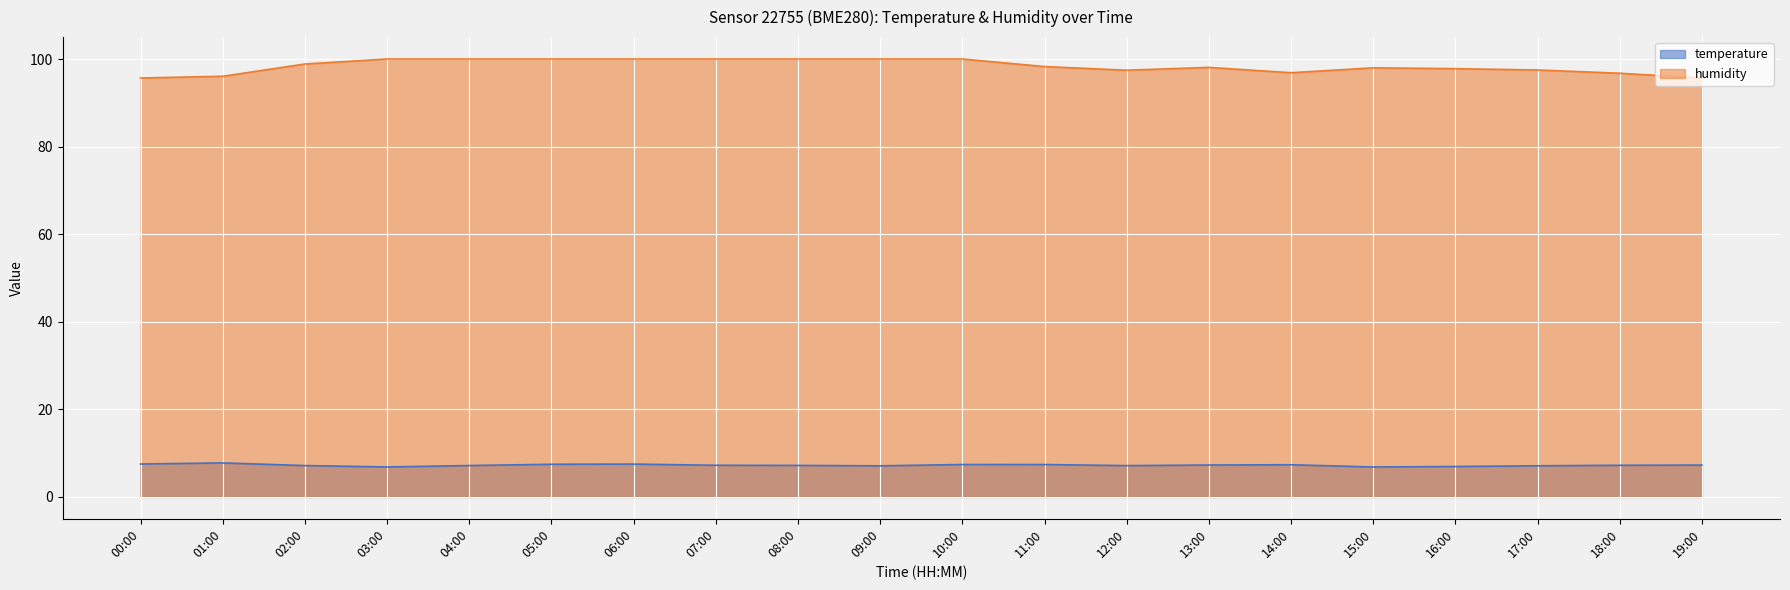

True or false: temperature has a value of 7.4 at 10:00.

True